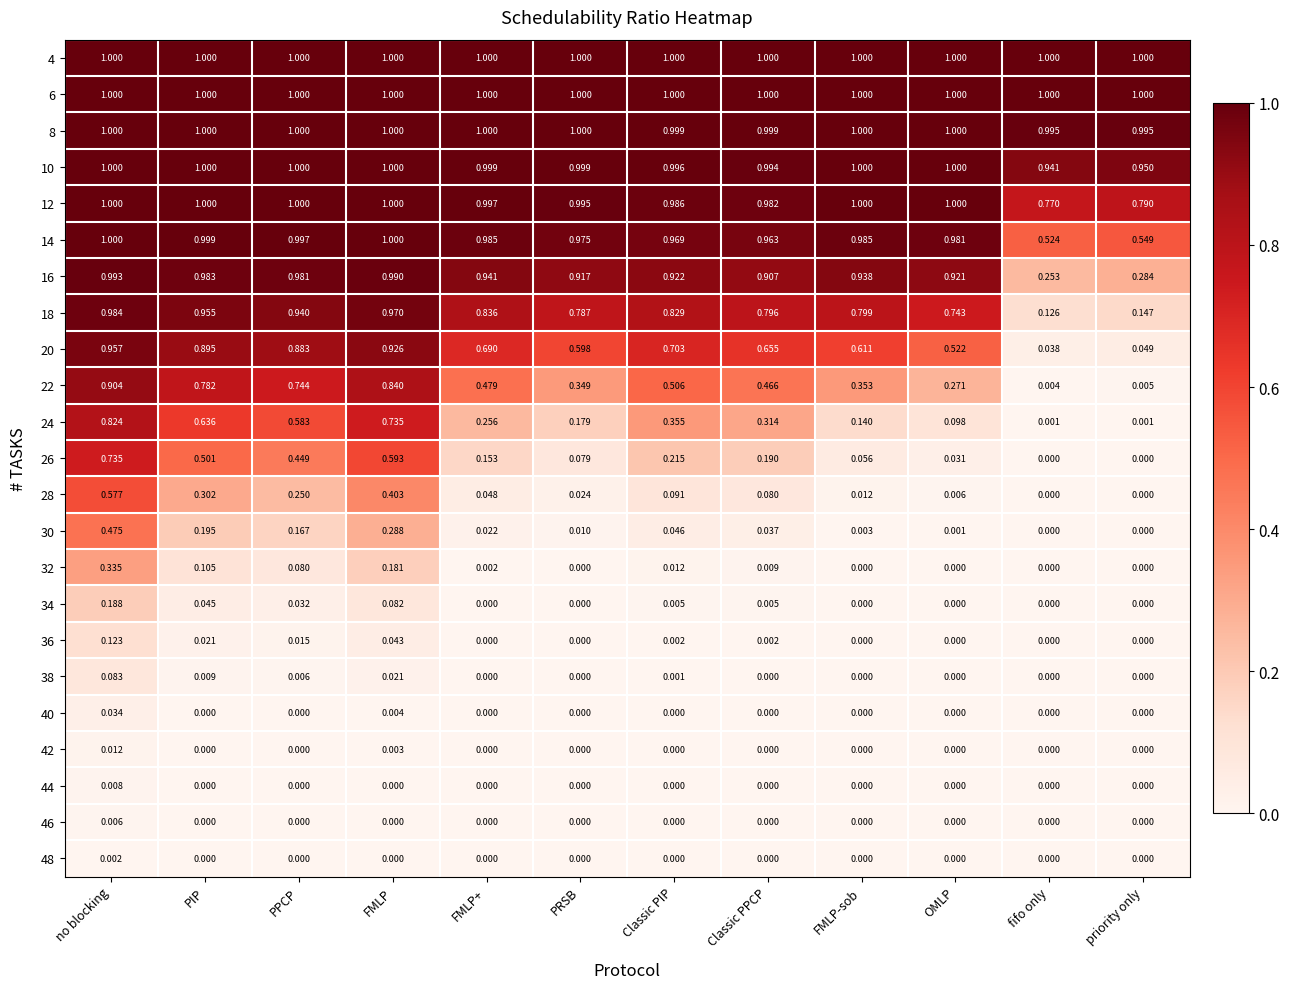

List the labels in order of 16 value, largest first.

no blocking, FMLP, PIP, PPCP, FMLP+, FMLP-sob, Classic PIP, OMLP, PRSB, Classic PPCP, priority only, fifo only